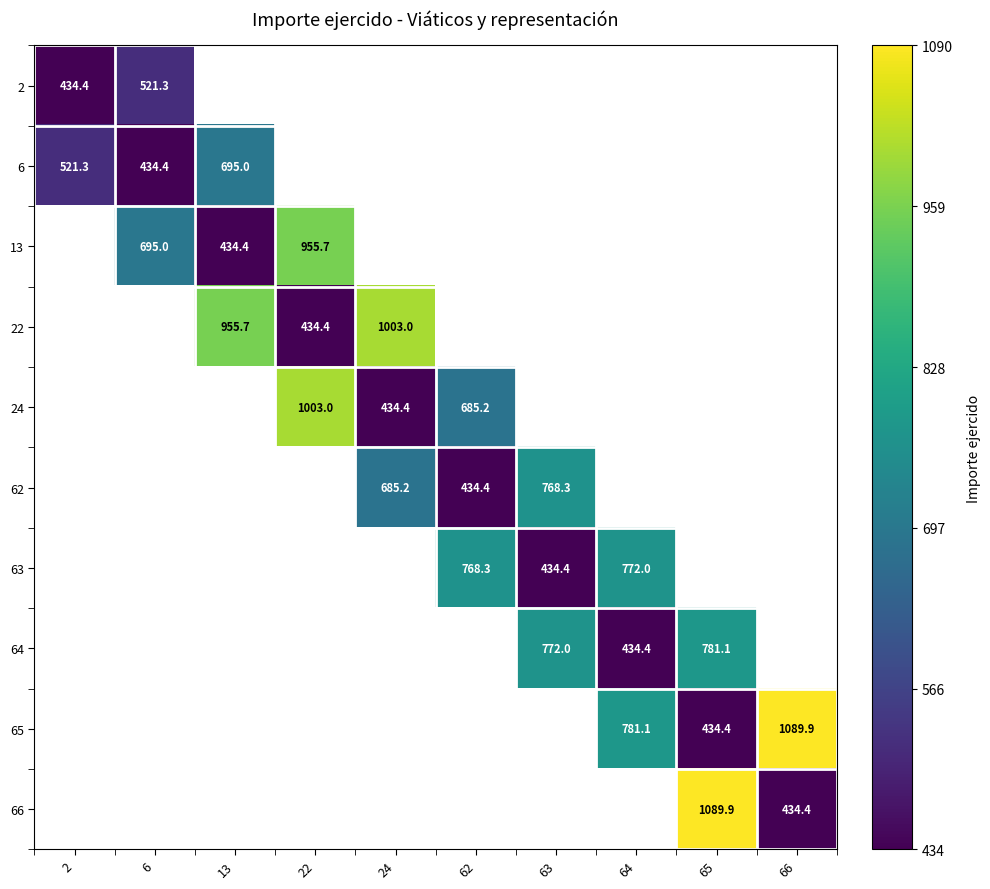

The value of 6 at 13 is 695.0. True or false?

True